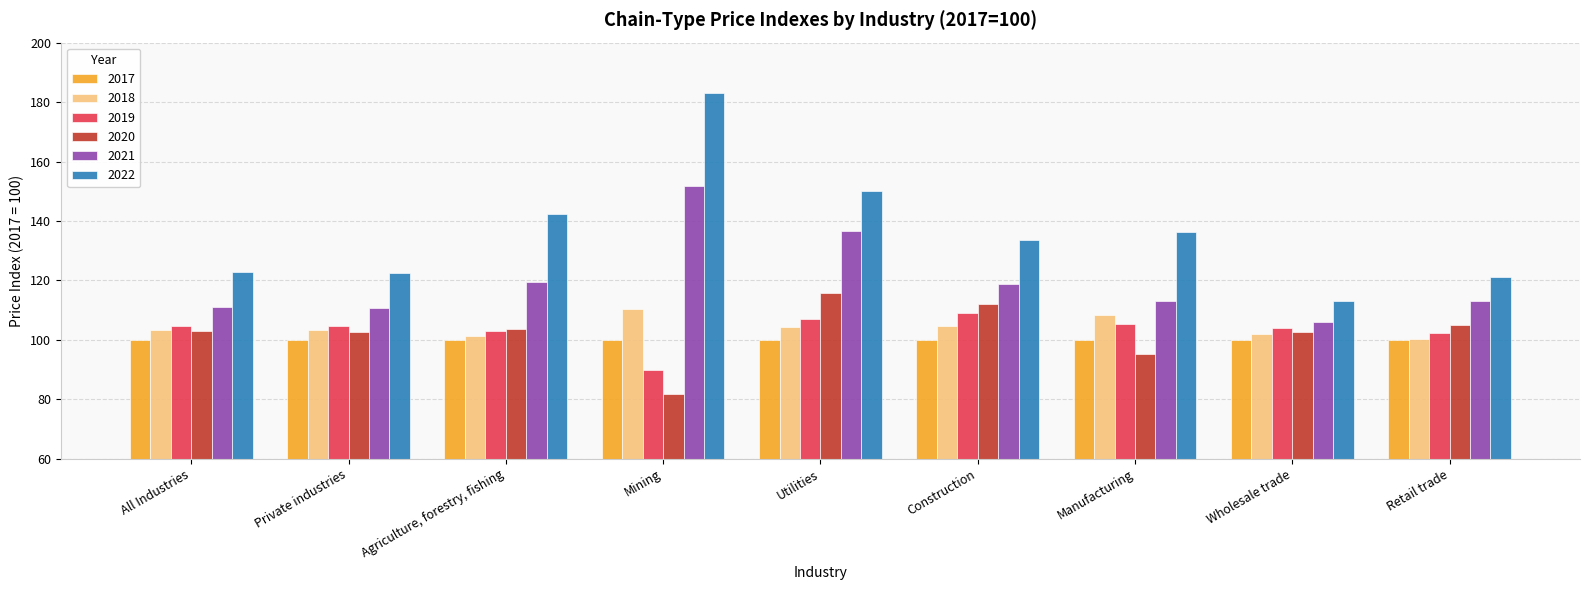

What is the sum of the 2018 values at Private industries and Mining?

213.7